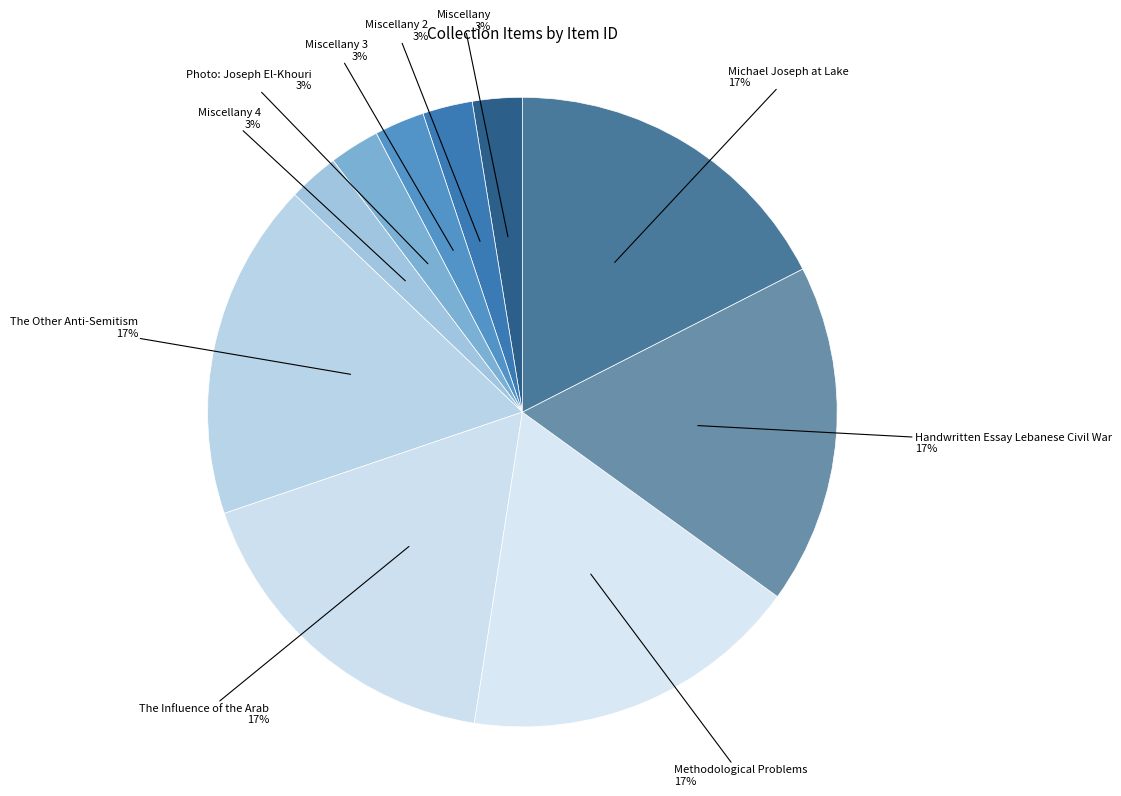

Rank the categories by value from lowest to highest.

Miscellany, Miscellany 2, Miscellany 3, Photo: Joseph El-Khouri, Miscellany 4, The Other Anti-Semitism, The Influence of the Arab, Methodological Problems, Handwritten Essay Lebanese Civil War, Michael Joseph at Lake